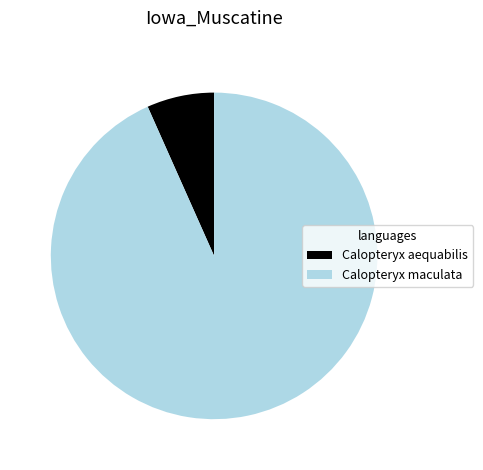

Combined, do Calopteryx maculata and Calopteryx aequabilis account for over 50%?

Yes